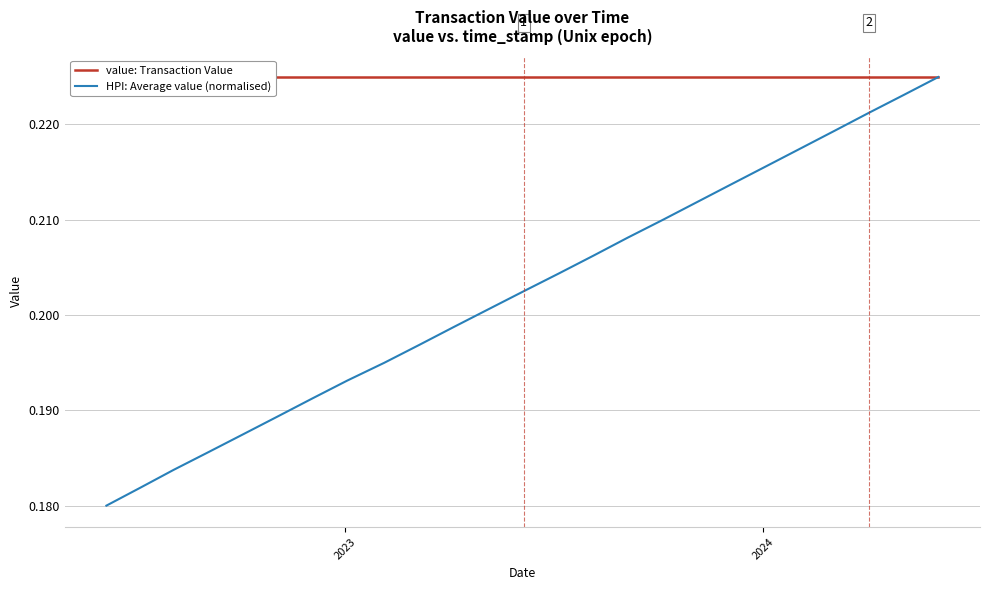

How many HPI: Average value (normalised) values are between 0 and 1?

25